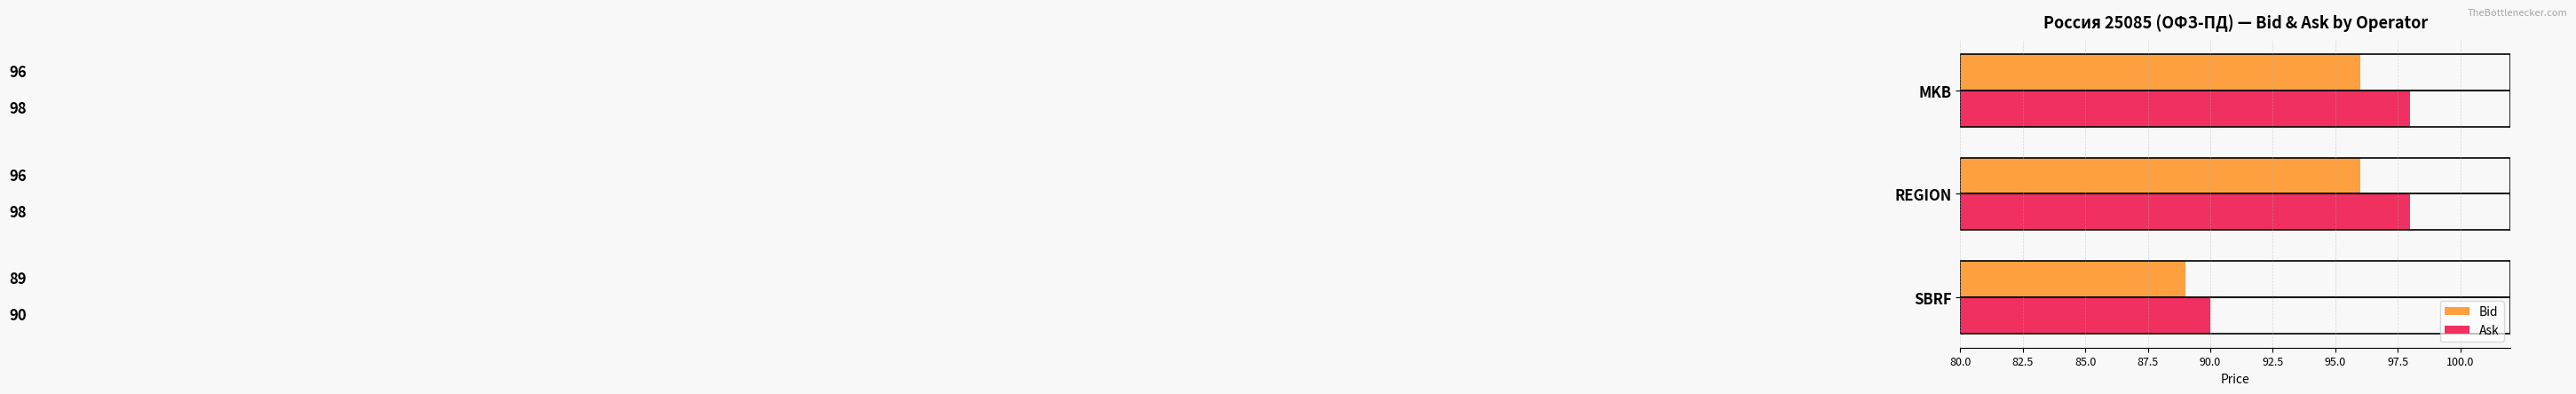

Which series has the largest range (max minus min)?

Ask